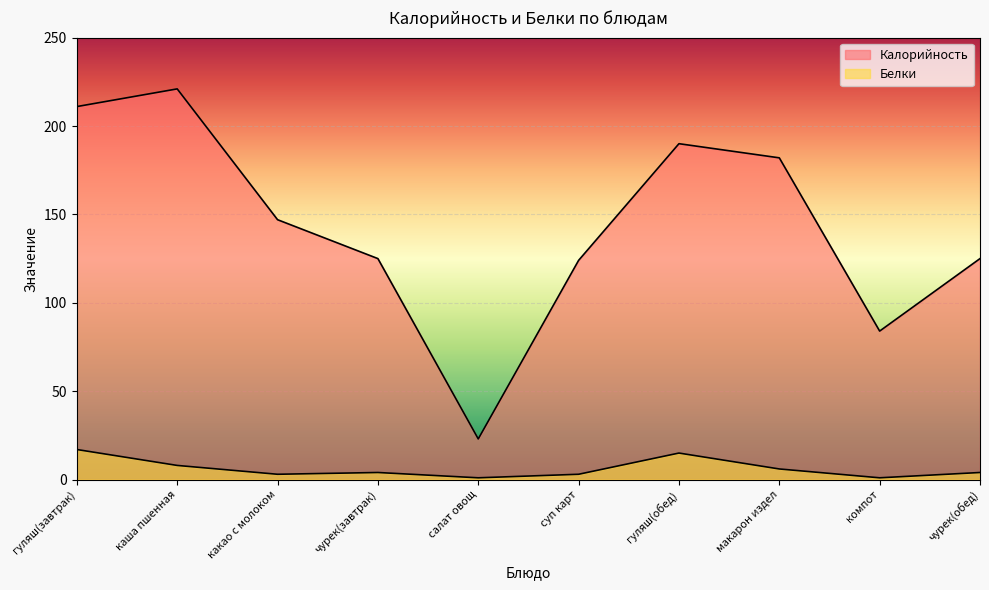

How many lines are shown in the chart?

2